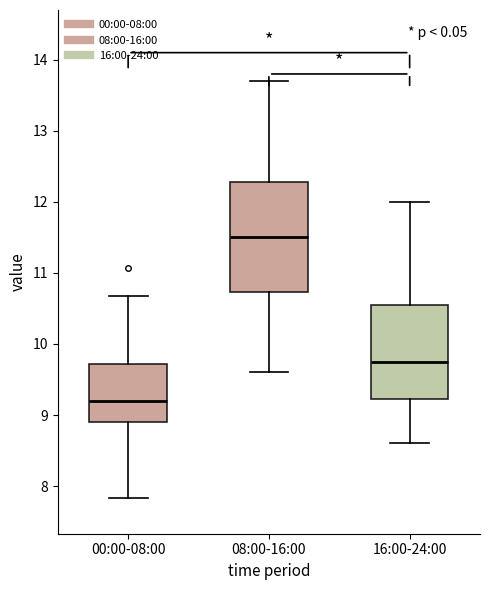

Reading left to right, transcribe this box plot: for each box, give where its median line is, the range the box spans, and where its two whiskers end, as read against the y-axis. The values are not printed on the chart, so give them approximately, as read against the axis.

00:00-08:00: median 9.2, box 8.9 to 9.7, whiskers 7.8 to 10.7
08:00-16:00: median 11.5, box 10.7 to 12.3, whiskers 9.6 to 13.7
16:00-24:00: median 9.8, box 9.2 to 10.6, whiskers 8.6 to 12.0